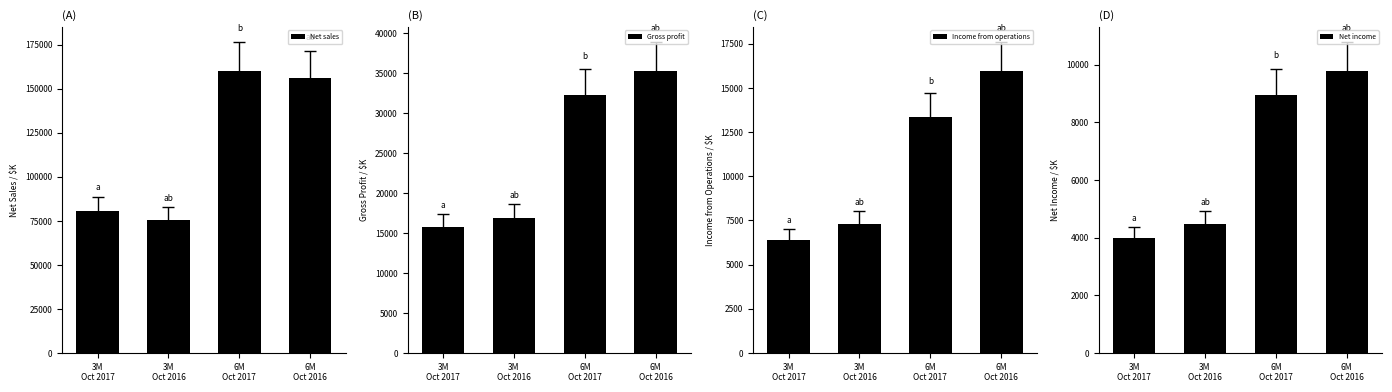

At which label does Net sales reach its minimum?

3M
Oct 2016